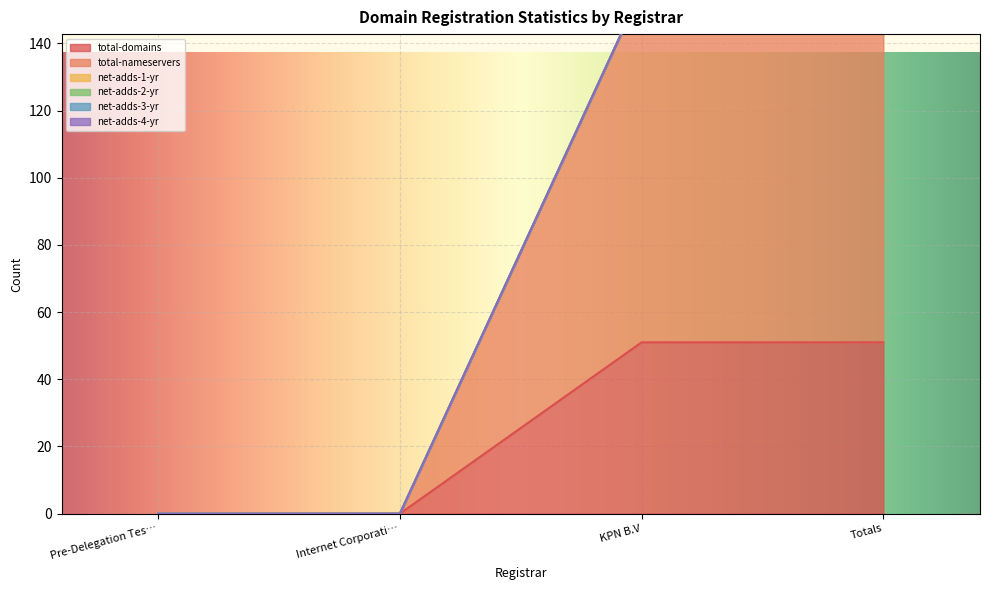

Which has a higher value, KPN B.V or Pre-Delegation Testing Registrar Account?

KPN B.V